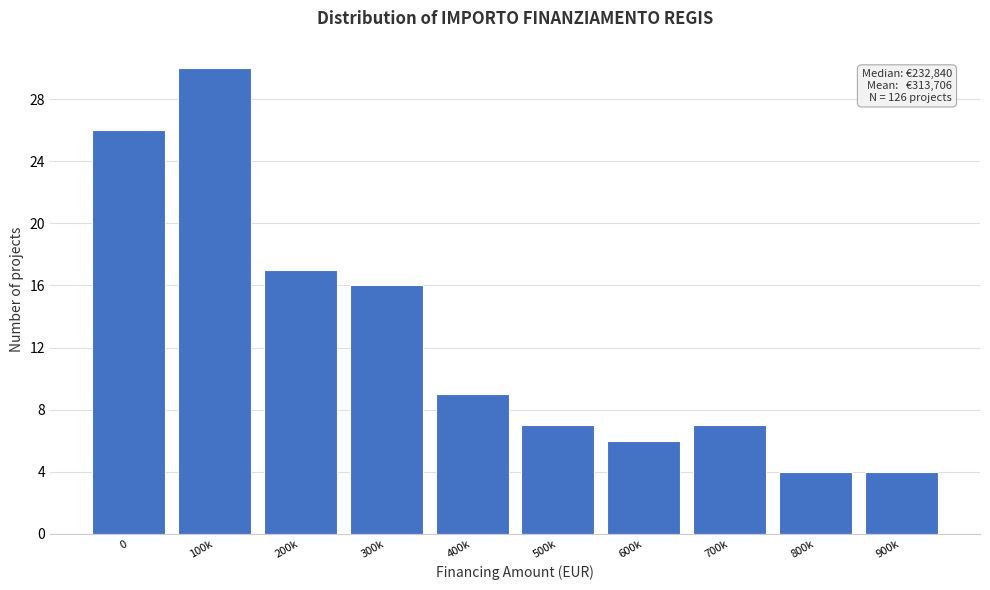

Reading right to left, transcribe all the data shown in this chart.

900k=4	800k=4	700k=7	600k=6	500k=7	400k=9	300k=16	200k=17	100k=30	0=26